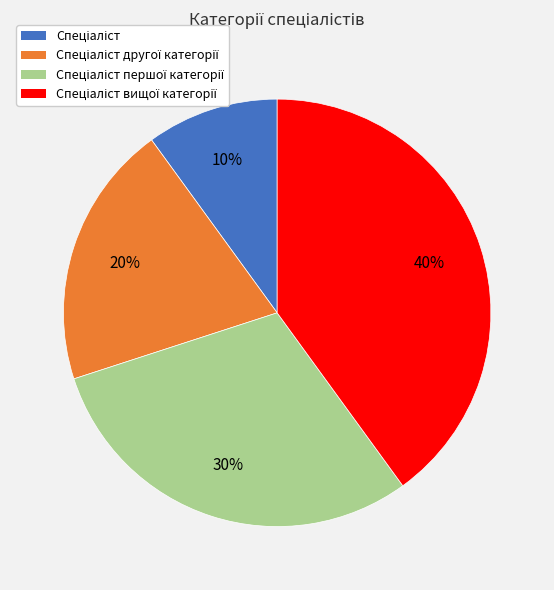

Does any single category account for the majority?

No